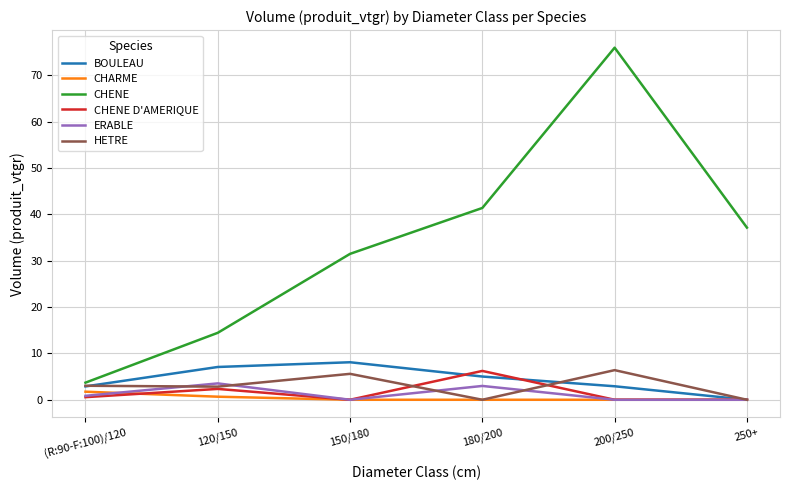

Count the ERABLE values in the range 0 to 2.

4